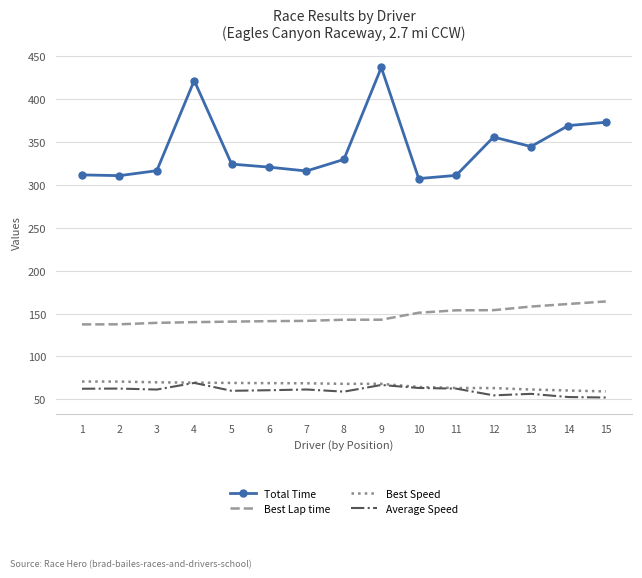

What is the minimum value shown in the chart?

52.1